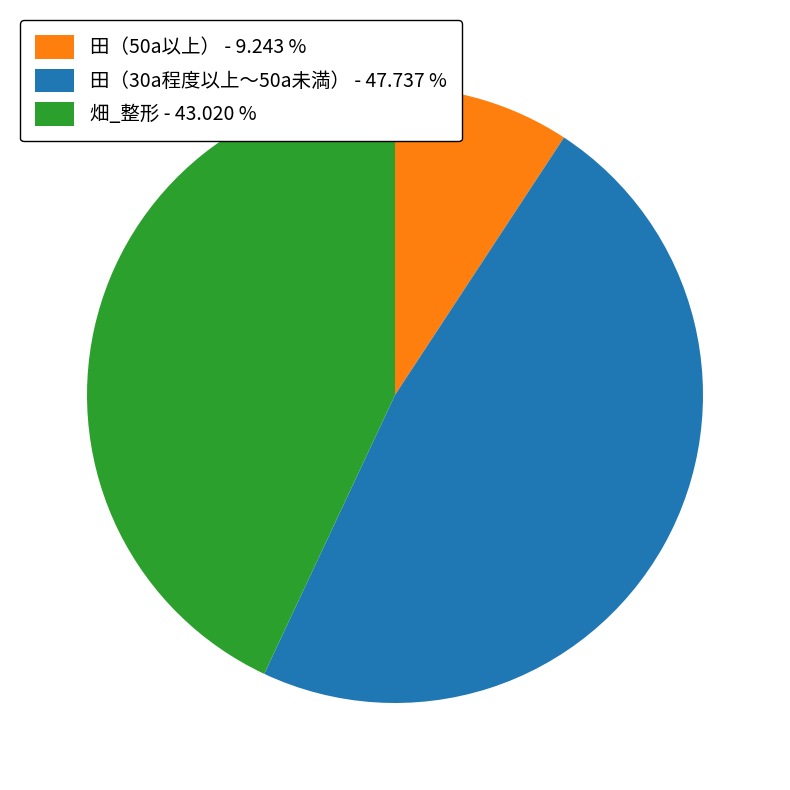

Which slice is the smallest?

田（50a以上）